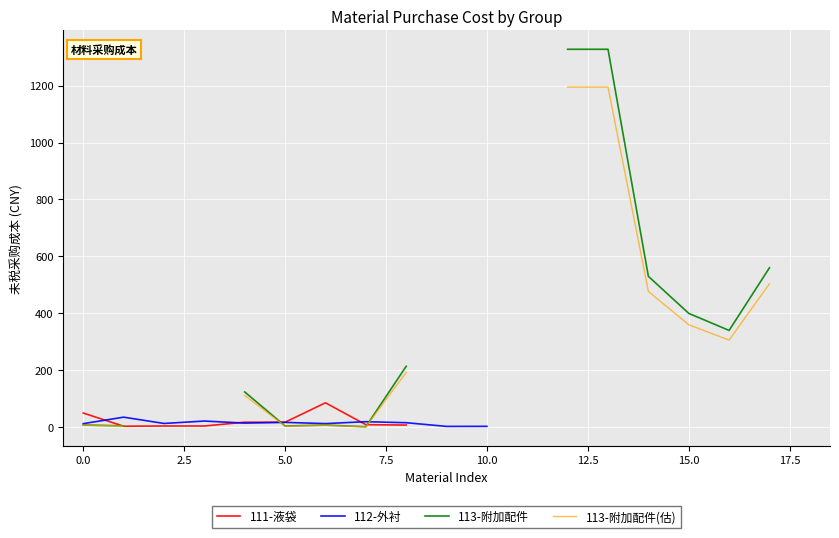

List the series in order of their peak value, lowest first.

112-外衬, 111-液袋, 113-附加配件(估), 113-附加配件